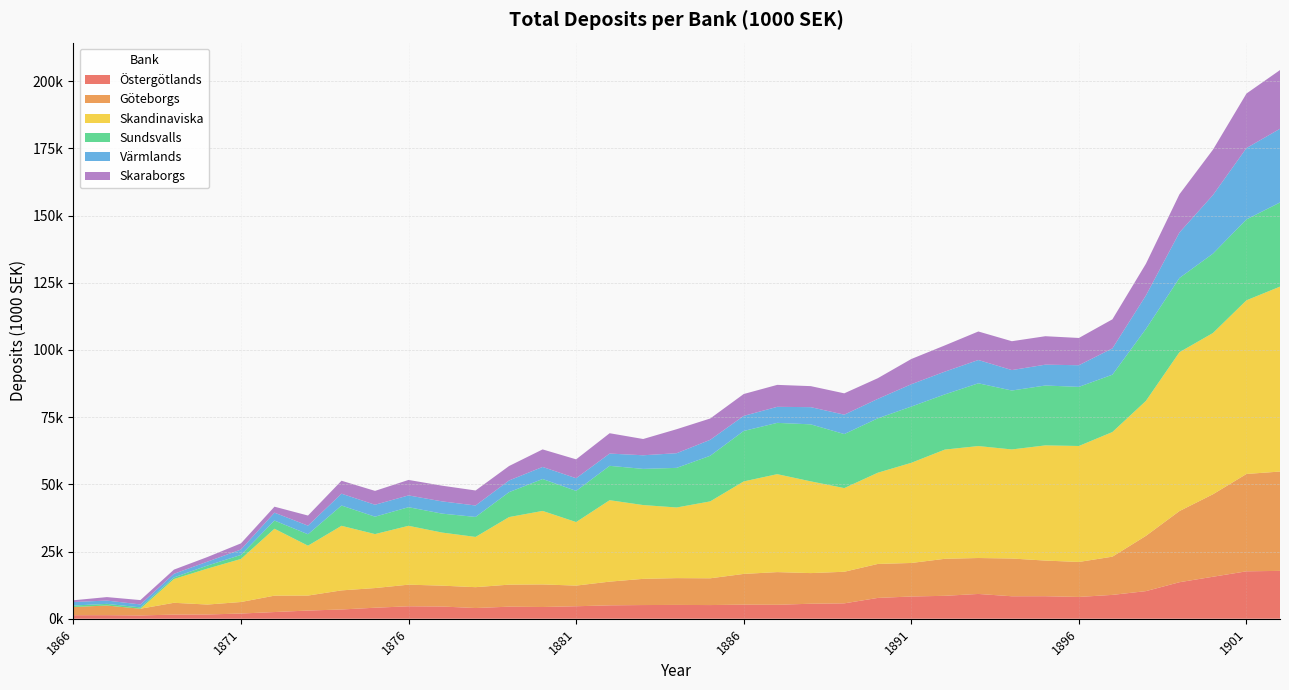

Reading left to right, transcribe all the data shown in this chart.

Östergötlands: 1866=1310.0	1867=1328.0	1868=1226.0	1869=1535.0	1870=1584.0	1871=1933.6	1872=2489.6	1873=3045.3	1874=3444.4	1875=4094.2	1876=4632.2	1877=4542.7	1878=3982.7	1879=4489.3	1880=4363.0	1881=4643.1	1882=4983.5	1883=5091.2	1884=5138.7	1885=5087.2	1886=5246.9	1887=5186.9	1888=5583.5	1889=5721.6	1890=7745.2	1891=8272.1	1892=8527.7	1893=9219.6	1894=8360.0	1895=8377.8	1896=8109.4	1897=8873.0	1898=10272.8	1899=13588.3	1900=15622.9	1901=17642.9	1902=17804.3
Göteborgs: 1866=3056.0	1867=3587.0	1868=2494.0	1869=4394.0	1870=3692.9	1871=4288.2	1872=6098.5	1873=5574.5	1874=7102.1	1875=7316.6	1876=8044.2	1877=7763.7	1878=7759.8	1879=8191.4	1880=8400.7	1881=7684.6	1882=8818.5	1883=9747.8	1884=9969.9	1885=9955.7	1886=11425.1	1887=12160.6	1888=11395.3	1889=11754.1	1890=12640.6	1891=12472.3	1892=13768.8	1893=13371.2	1894=14043.4	1895=13258.0	1896=13013.9	1897=14221.2	1898=20563.9	1899=26468.2	1900=30687.8	1901=36218.7	1902=36955.1
Skandinaviska: 1866=0.0	1867=0.0	1868=0.0	1869=8843.0	1870=13373.4	1871=16015.7	1872=24891.1	1873=18559.8	1874=24025.8	1875=20079.2	1876=21897.1	1877=19754.5	1878=18690.7	1879=25143.9	1880=27346.9	1881=23639.3	1882=30294.4	1883=27453.5	1884=26283.1	1885=28613.7	1886=34414.9	1887=36441.3	1888=34128.4	1889=31127.1	1890=33933.0	1891=37267.1	1892=40634.6	1893=41653.6	1894=40580.3	1895=42859.2	1896=43146.7	1897=46368.3	1898=50215.7	1899=59109.0	1900=59994.3	1901=64617.4	1902=68795.9
Sundsvalls: 1866=552.0	1867=610.0	1868=507.0	1869=598.0	1870=1133.8	1871=1504.9	1872=3051.1	1873=4244.7	1874=7540.8	1875=6476.6	1876=6916.6	1877=7044.1	1878=7439.1	1879=9271.0	1880=11872.1	1881=11598.1	1882=12790.1	1883=13456.1	1884=14737.1	1885=16968.2	1886=18768.2	1887=19085.2	1888=21208.6	1889=20103.8	1890=20233.8	1891=20921.6	1892=20530.0	1893=23345.9	1894=21922.2	1895=22272.4	1896=21995.0	1897=21333.7	1898=26770.9	1899=27611.6	1900=29528.1	1901=30098.5	1902=31307.4
Värmlands: 1866=1302.0	1867=1232.0	1868=1090.0	1869=1342.0	1870=1457.2	1871=2005.9	1872=2928.6	1873=3202.8	1874=4408.1	1875=4441.9	1876=4388.7	1877=4553.6	1878=4256.9	1879=4353.5	1880=4487.9	1881=4710.5	1882=4558.1	1883=5066.1	1884=5457.2	1885=5937.7	1886=5608.1	1887=5962.8	1888=6402.0	1889=7206.8	1890=7235.6	1891=8309.5	1892=8464.9	1893=8669.8	1894=7606.1	1895=7756.9	1896=8048.1	1897=9789.8	1898=12452.7	1899=16914.1	1900=21800.5	1901=26548.1	1902=27424.3
Skaraborgs: 1866=646.0	1867=1295.0	1868=1618.0	1869=1554.0	1870=1718.7	1871=2295.2	1872=2225.7	1873=3762.8	1874=4819.3	1875=5156.8	1876=5764.5	1877=5839.8	1878=5587.0	1879=5372.0	1880=6525.2	1881=7024.0	1882=7571.4	1883=6051.8	1884=8930.1	1885=7931.5	1886=8141.3	1887=8170.0	1888=7820.0	1889=7946.4	1890=7697.3	1891=9390.0	1892=9761.2	1893=10607.4	1894=10736.3	1895=10586.1	1896=10144.4	1897=10809.4	1898=11796.7	1899=14226.4	1900=16884.8	1901=20276.5	1902=21840.6